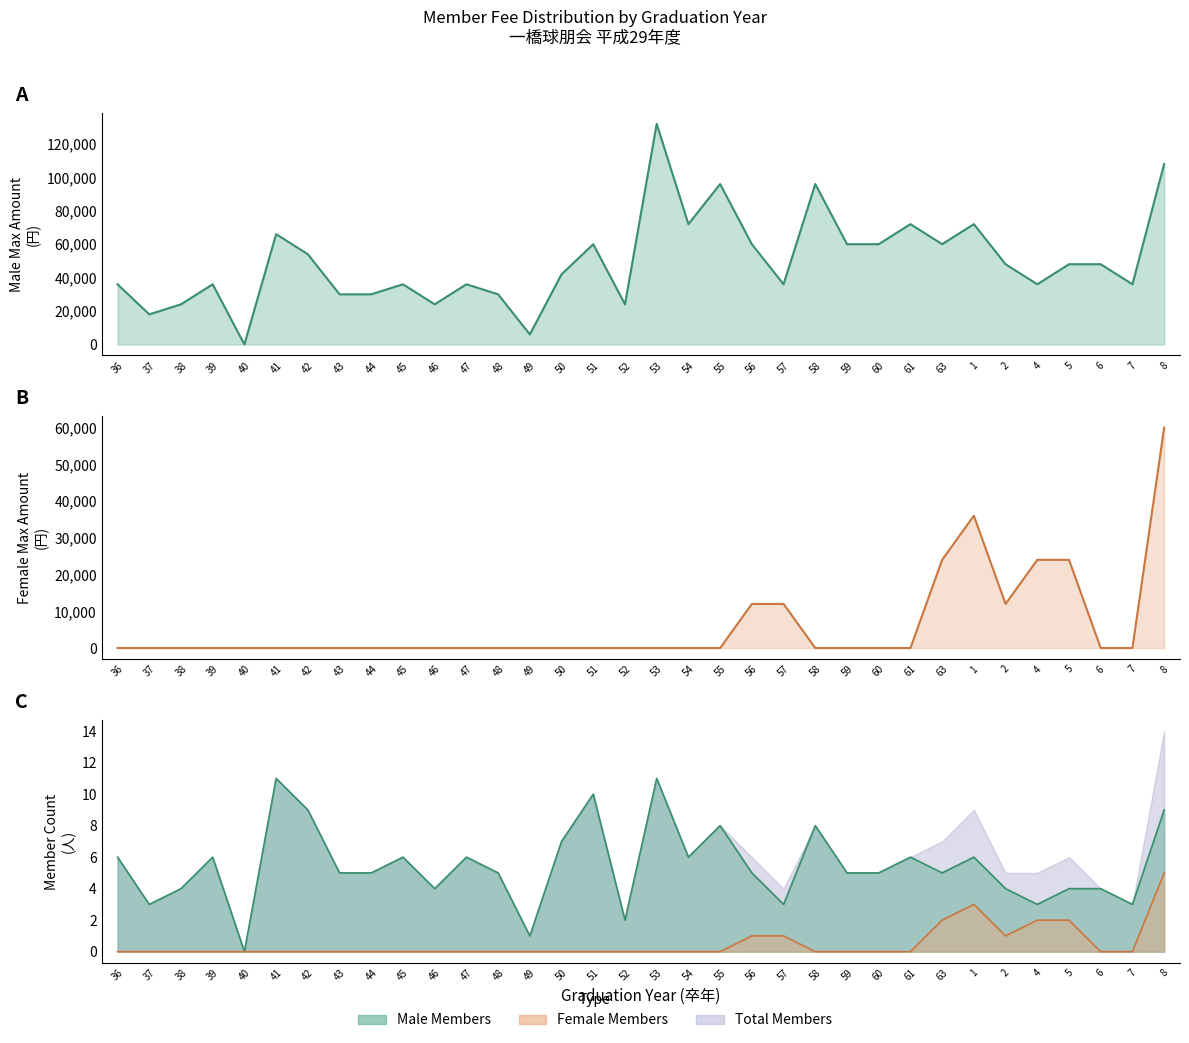

What is the average value of the Male max amount line series?

49765